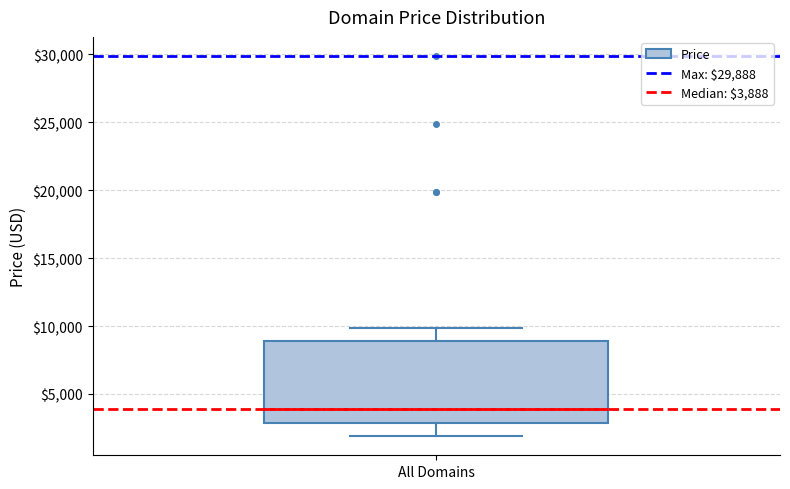

Where is the lower edge of the box for All Domains on the y-axis? The values are not printed on the chart, so give them approximately, as read against the axis.

3000